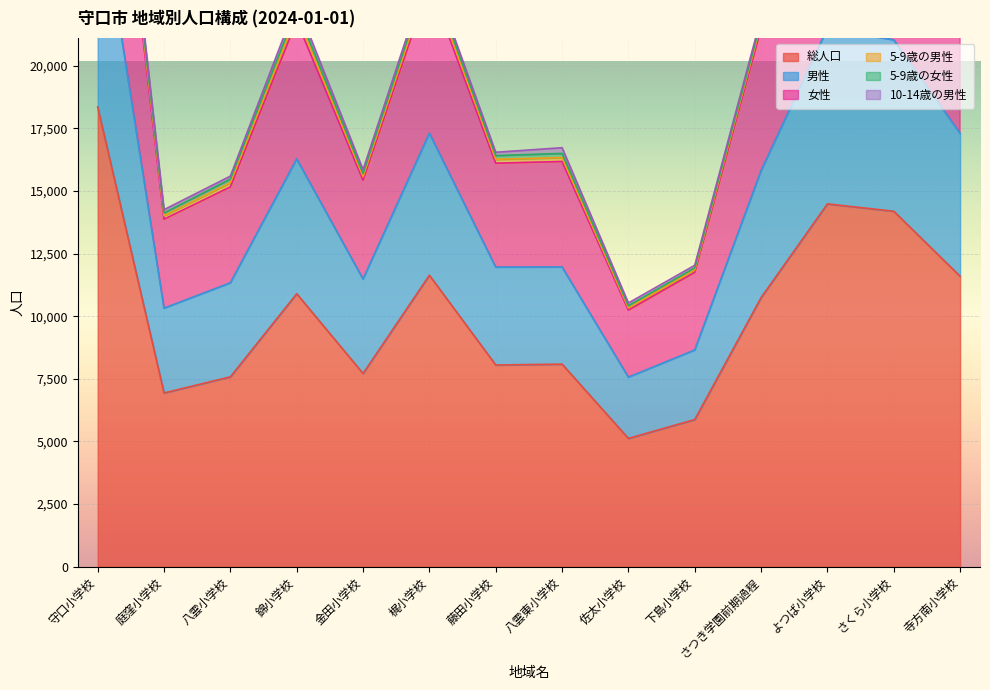

How many data points in 総人口 are above 10742?

6